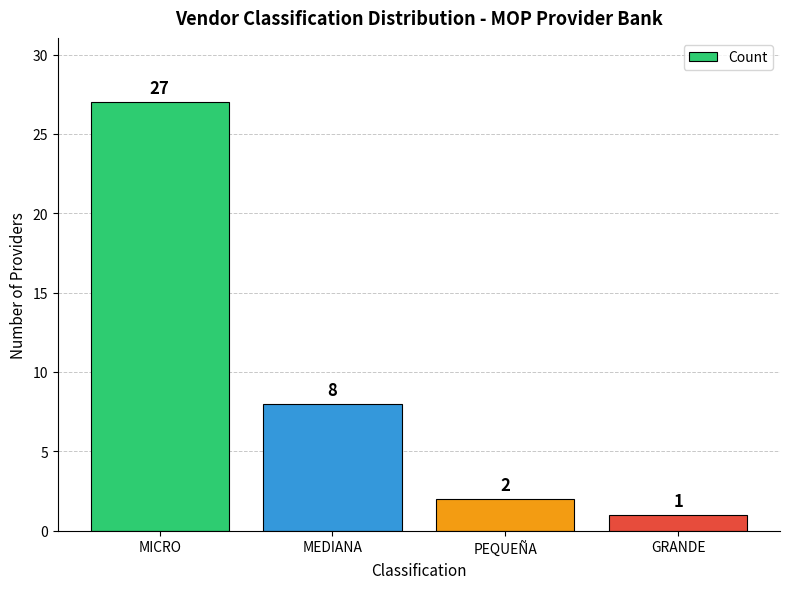

Is it true that the value at MEDIANA is 8?

True